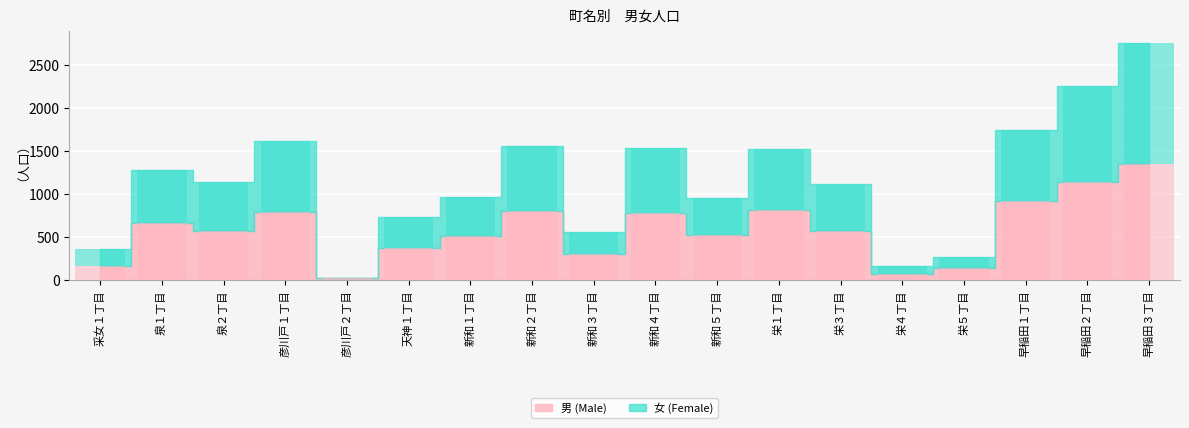

Are the bars horizontal?

No